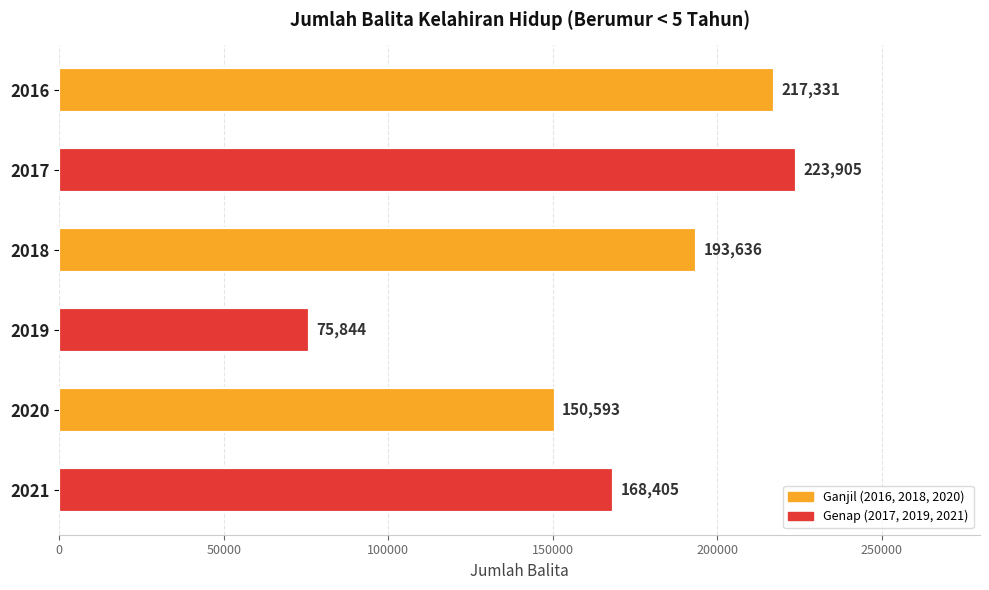

What is the maximum value shown in the chart?

223905